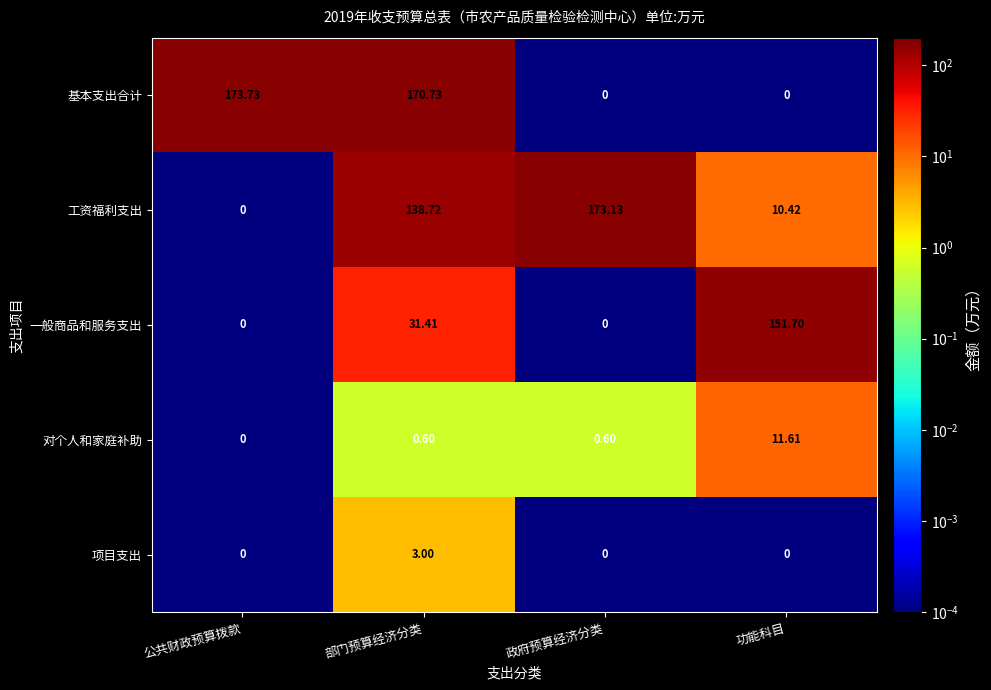

Is the value of 一般商品和服务支出 at 功能科目 greater than the value of 基本支出合计 at 功能科目?

Yes